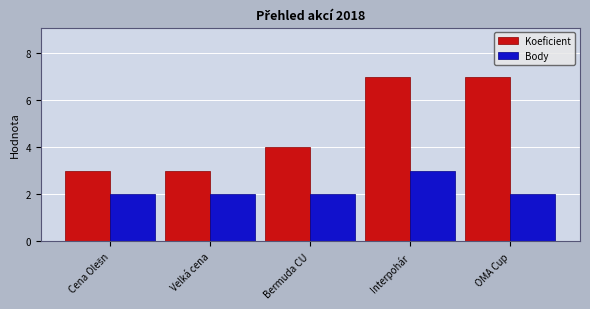

Where is Koeficient nearest to the value 5?

Bermuda CU